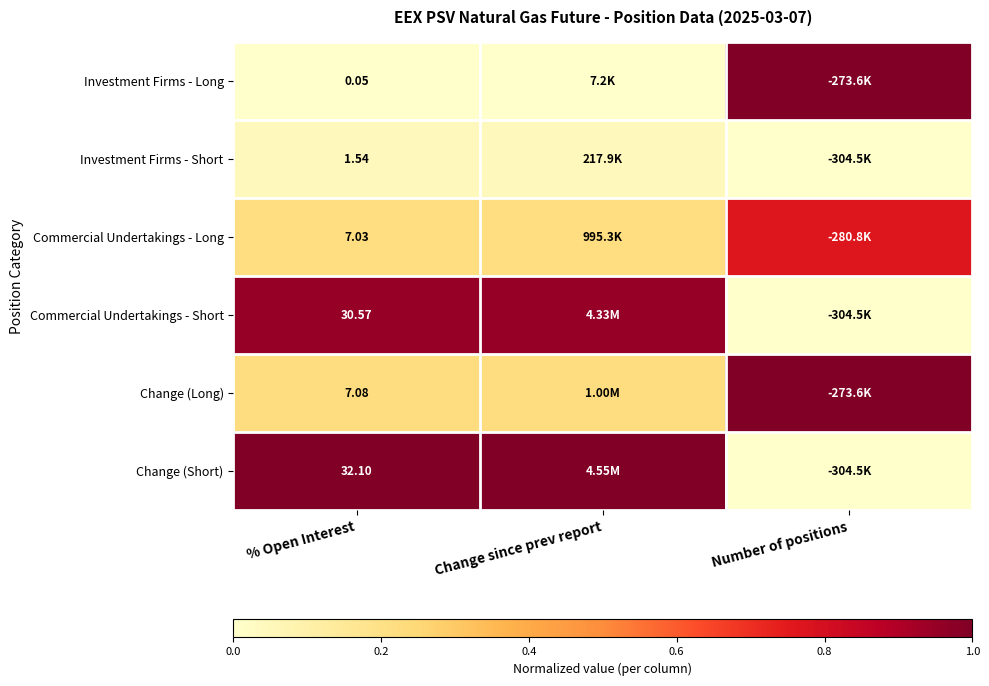

Is the value of Investment Firms - Short at % Open Interest greater than the value of Commercial Undertakings - Long at % Open Interest?

No